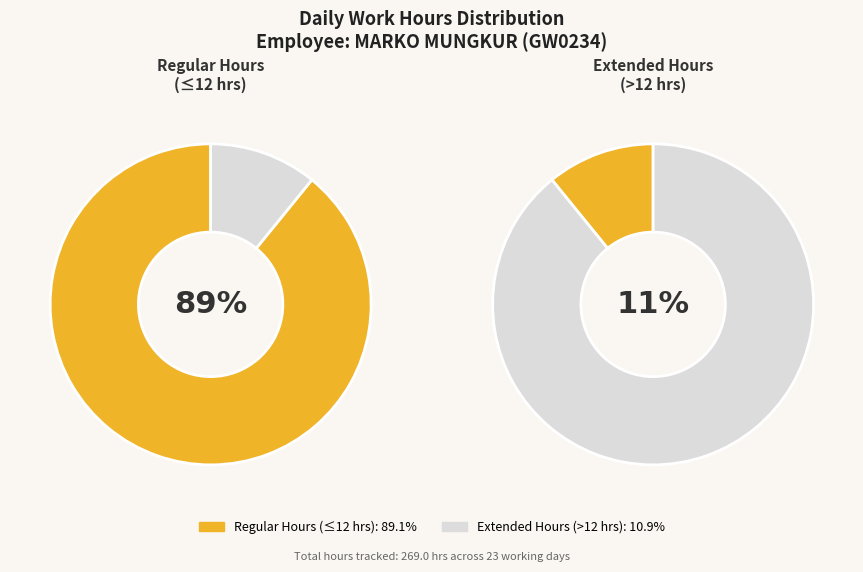

Is 18 the majority of the pie?

No